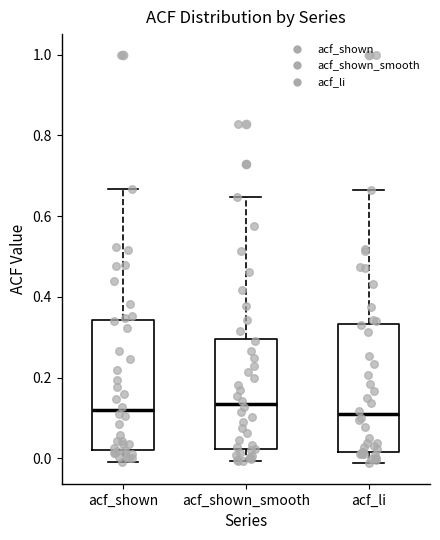

Reading left to right, transcribe this box plot: for each box, give where its median line is, the range the box spans, and where its two whiskers end, as read against the y-axis. The values are not printed on the chart, so give them approximately, as read against the axis.

acf_shown: median 0.12, box 0.02 to 0.34, whiskers 0.00 to 0.66
acf_shown_smooth: median 0.14, box 0.02 to 0.30, whiskers 0.00 to 0.64
acf_li: median 0.10, box 0.02 to 0.34, whiskers -0.02 to 0.66